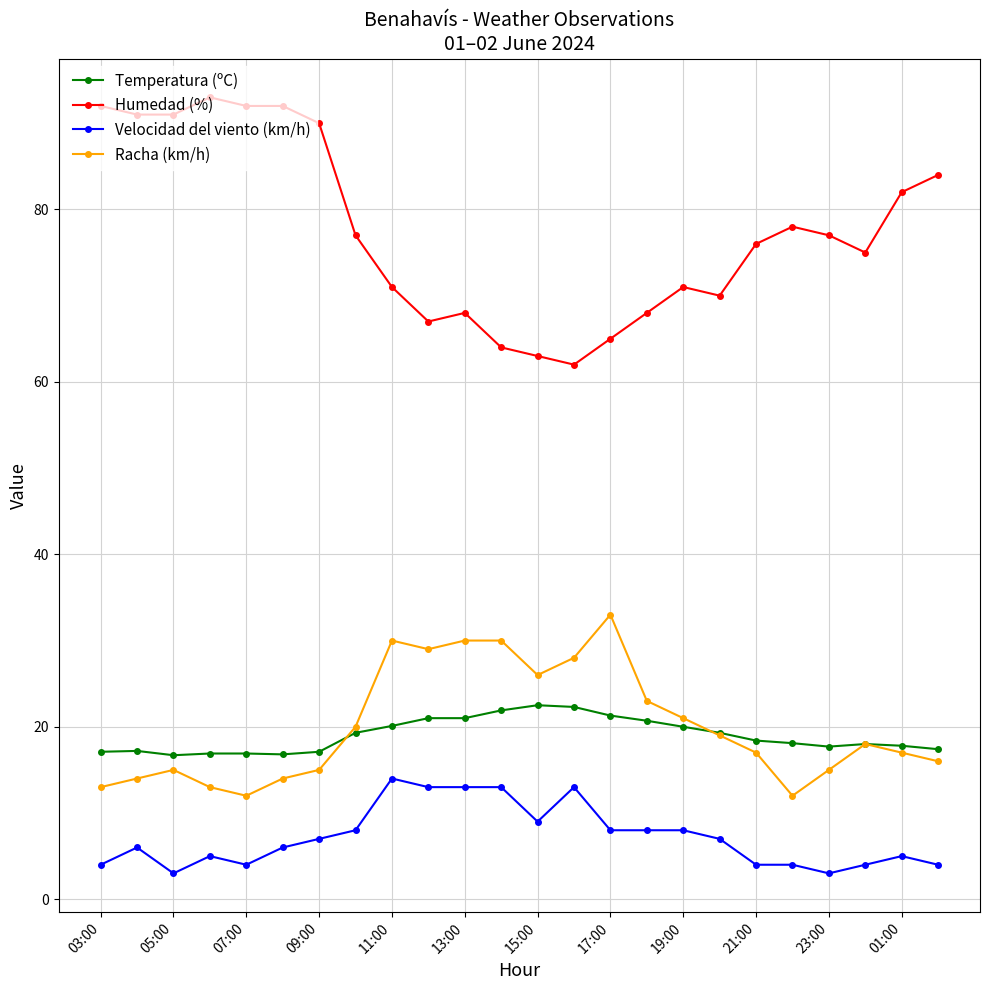

Does the chart display data point markers on the line(s)?

Yes